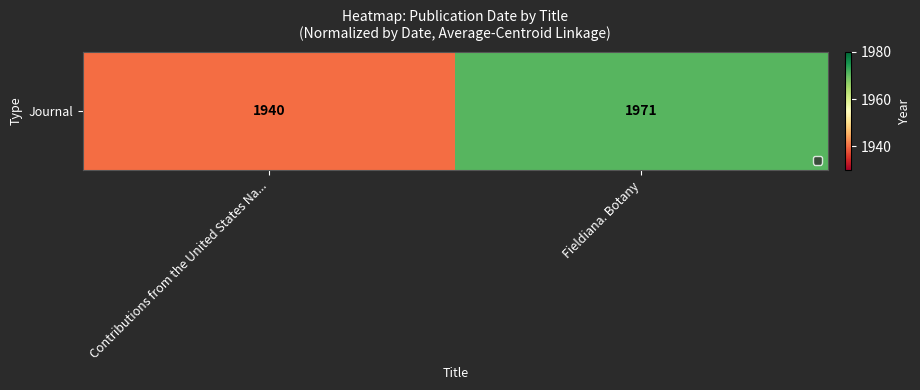

The chart shows a value of 1940 at Contributions from the United States Na.... True or false?

True